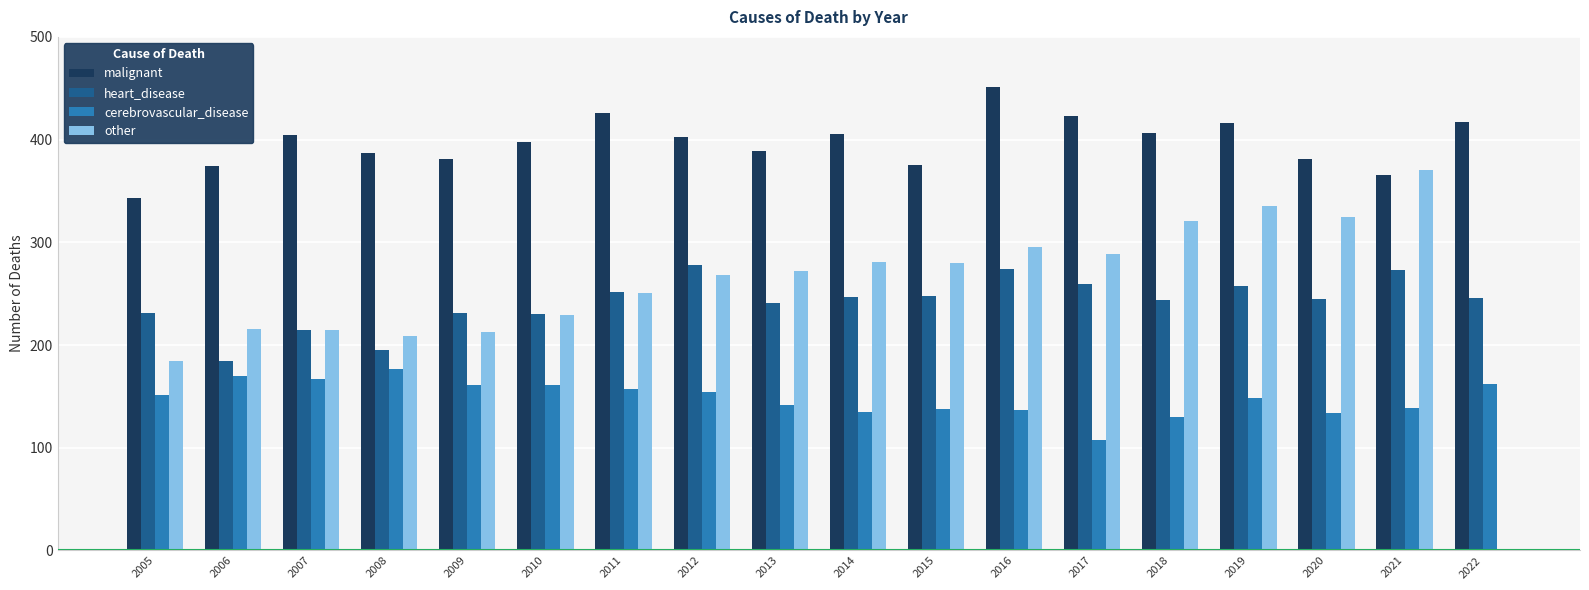

What is the sum of the heart_disease values at 2006 and 2011?

436